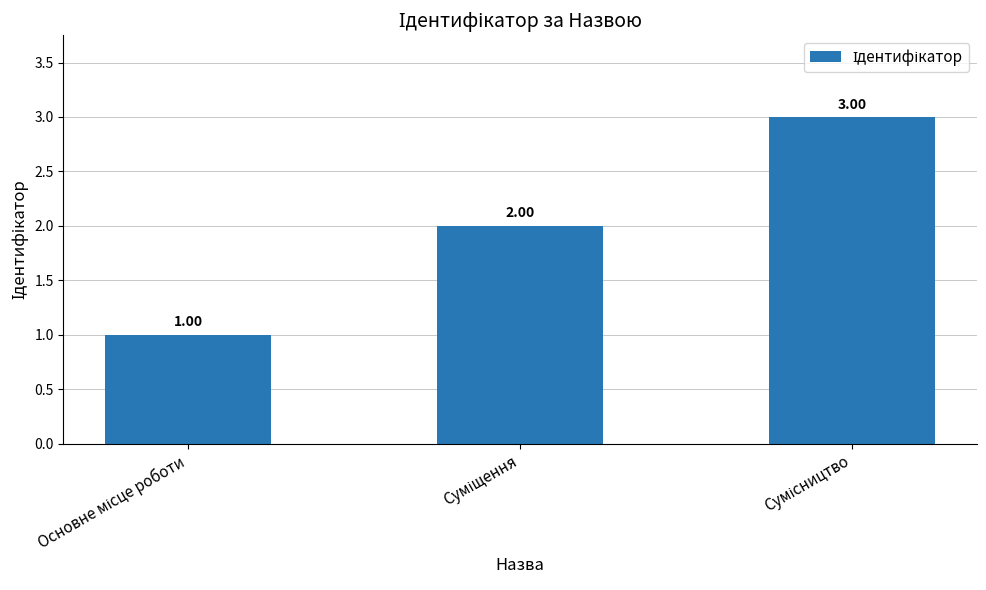

How many values are below 2?

1